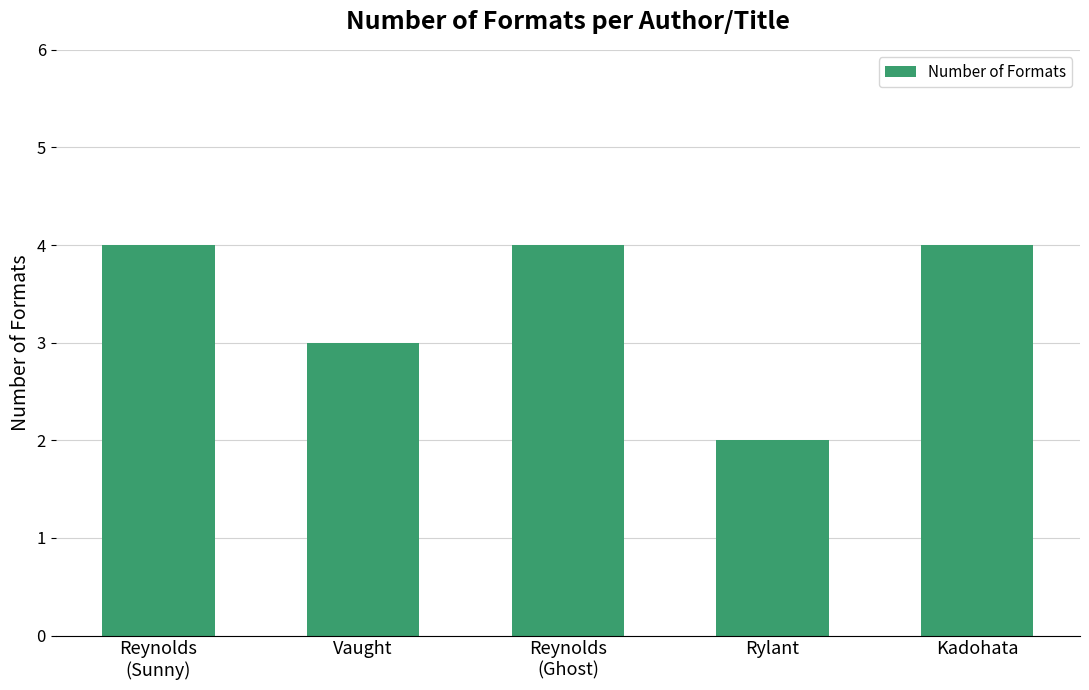

What value does the data have at Vaught?

3